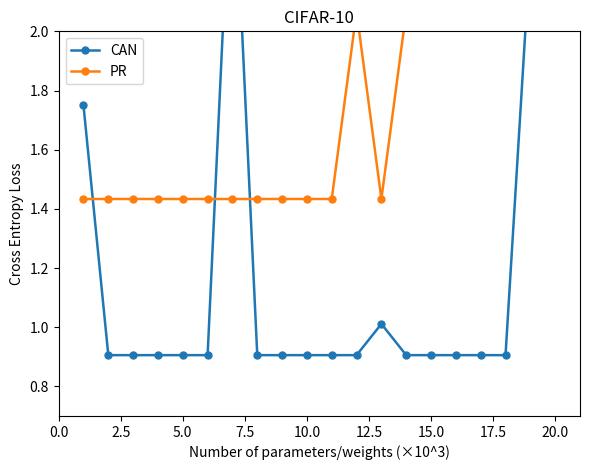

Rank the series by their average value, from highest to lowest.

PR, CAN